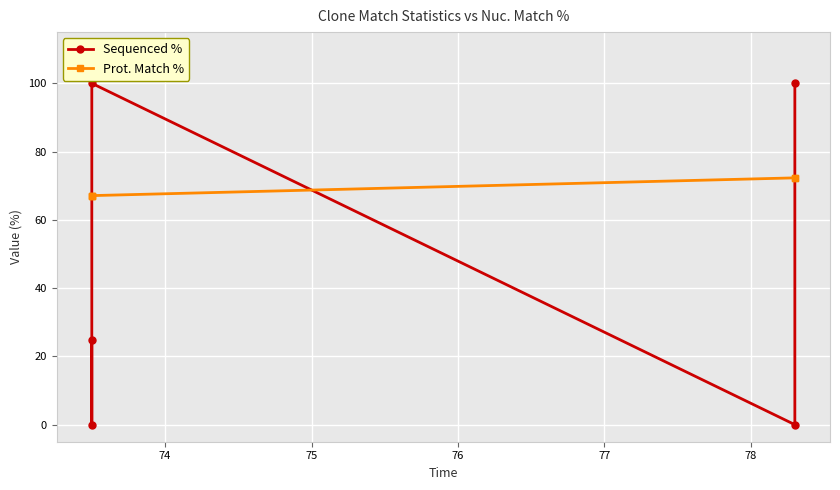

True or false: Prot. Match % has more than 2 interior local peaks.

False